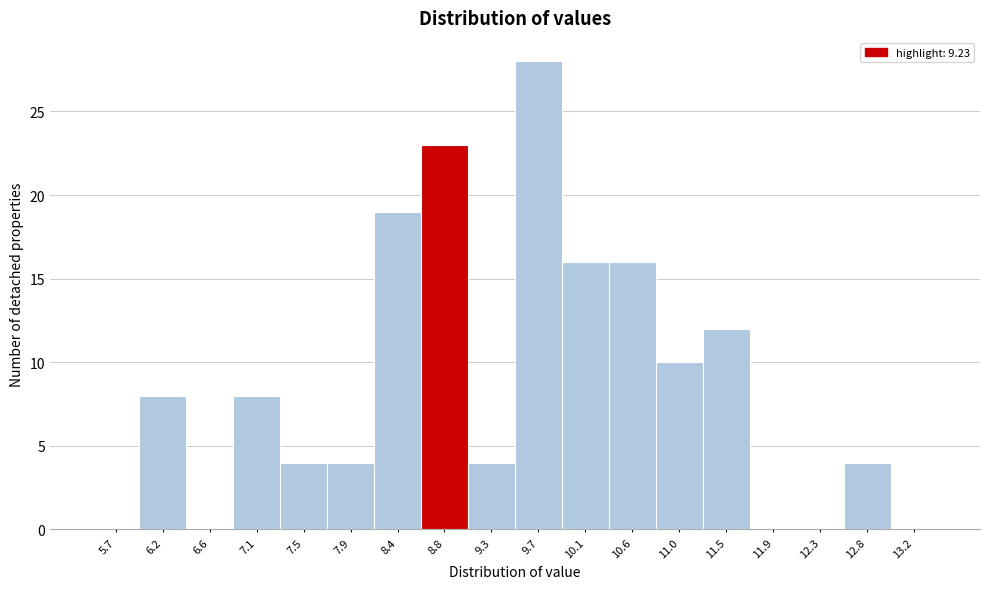

Reading left to right, what are all the values shown in this chart?

5.7=0	6.2=8	6.6=0	7.1=8	7.5=4	7.9=4	8.4=19	8.8=23	9.3=4	9.7=28	10.1=16	10.6=16	11.0=10	11.5=12	11.9=0	12.3=0	12.8=4	13.2=0